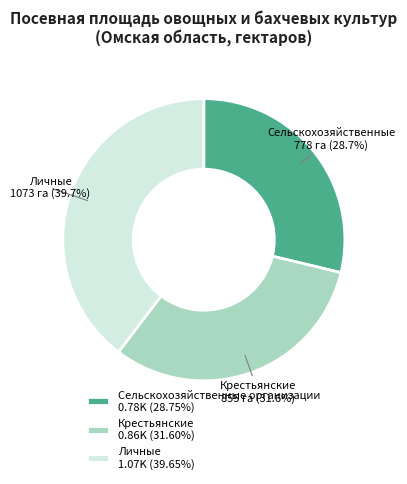

Does Сельскохозяйственные организации 0.78K (28.75%) represent more than half of the total?

No